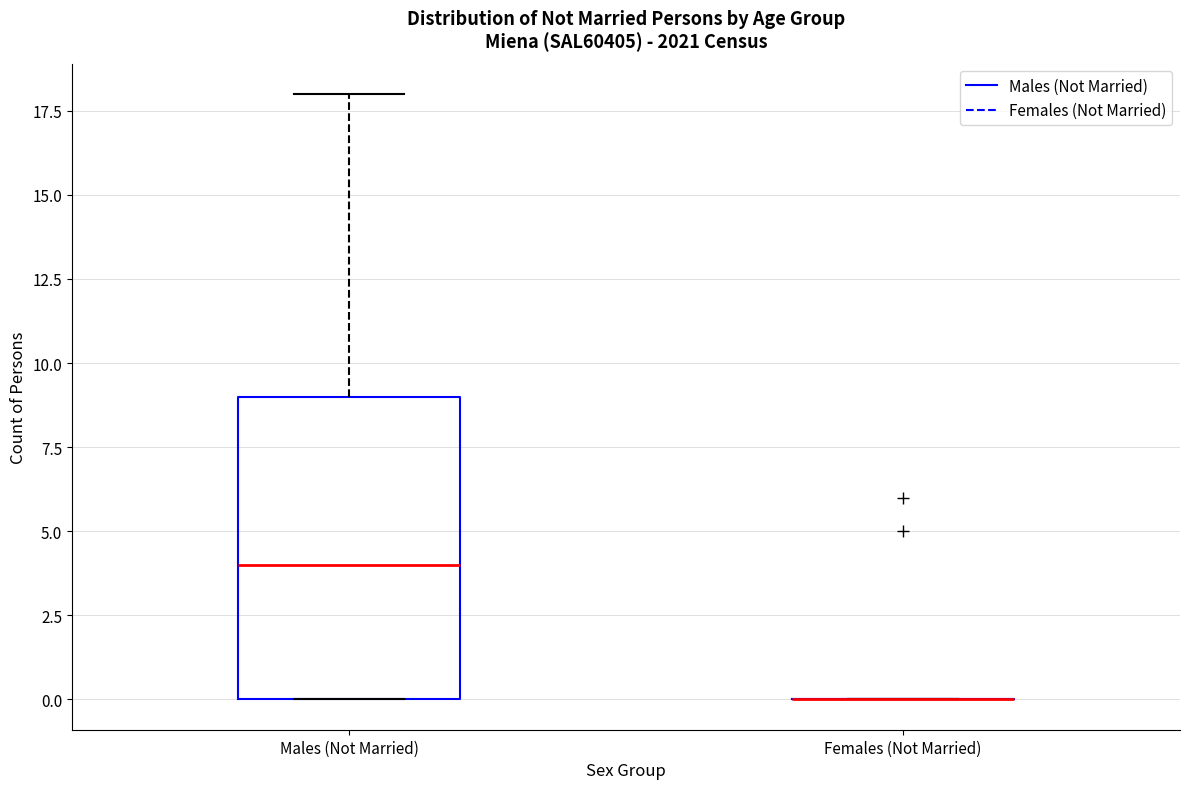

Reading left to right, transcribe this box plot: for each box, give where its median line is, the range the box spans, and where its two whiskers end, as read against the y-axis. The values are not printed on the chart, so give them approximately, as read against the axis.

Males (Not Married): median 4, box 0 to 9, whiskers 0 to 18
Females (Not Married): box collapsed to a line at 0, whiskers 0 to 0